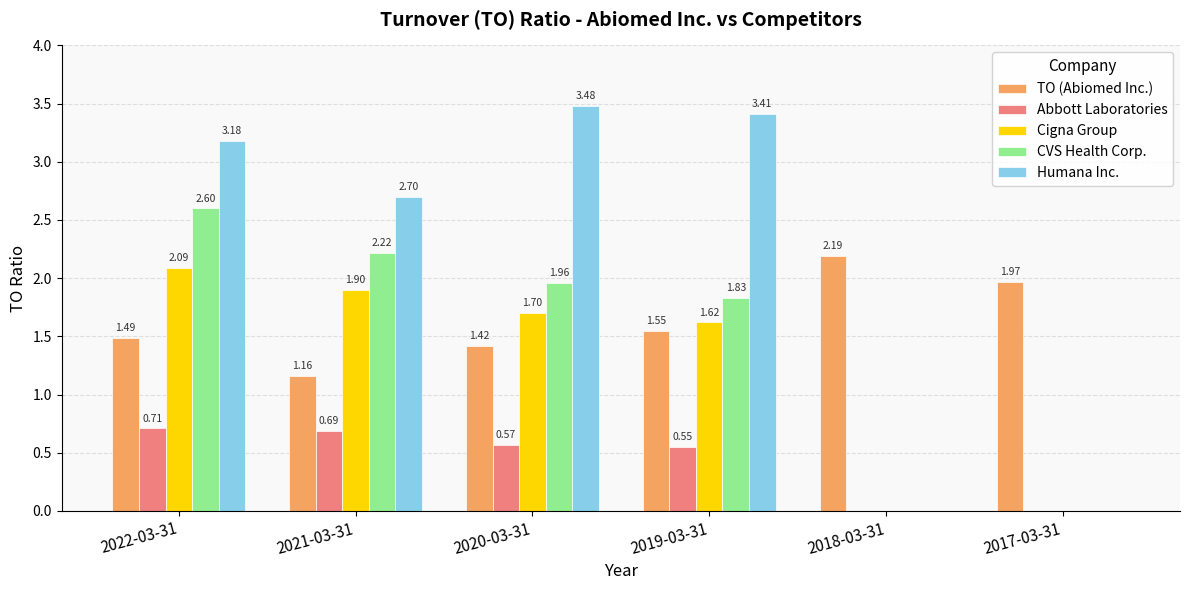

How many positive values does the Humana Inc. series have?

4